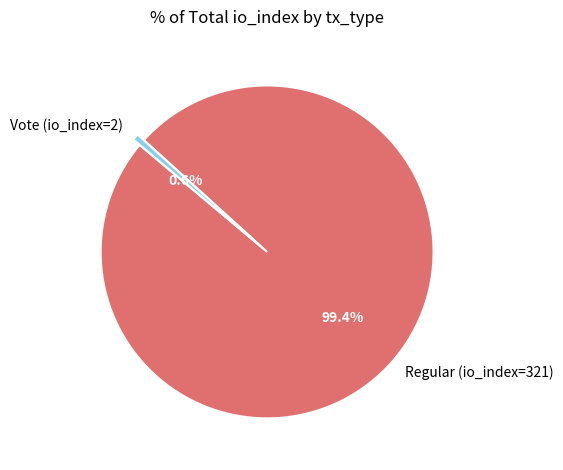

How many segments does this pie chart have?

2